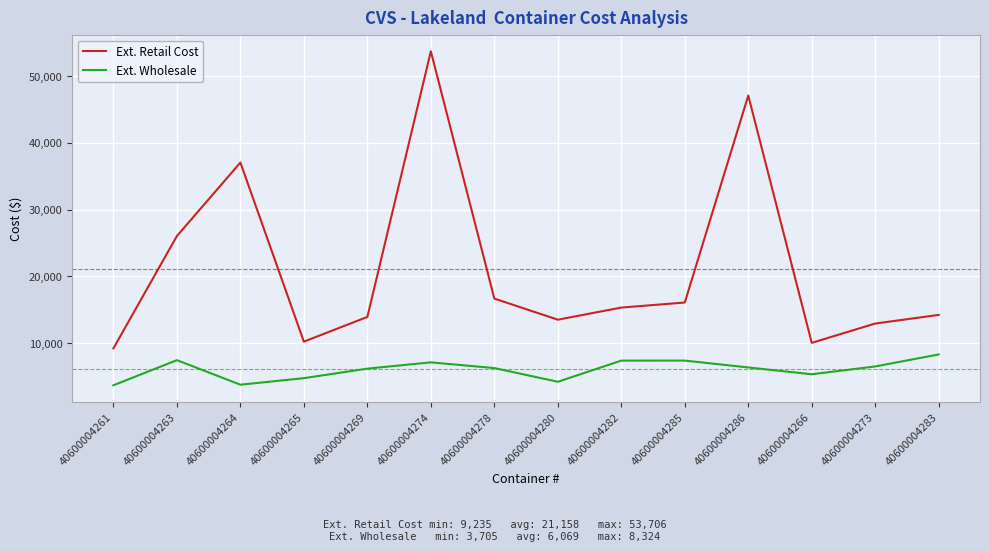

True or false: Ext. Retail Cost and Ext. Wholesale cross at least once.

False